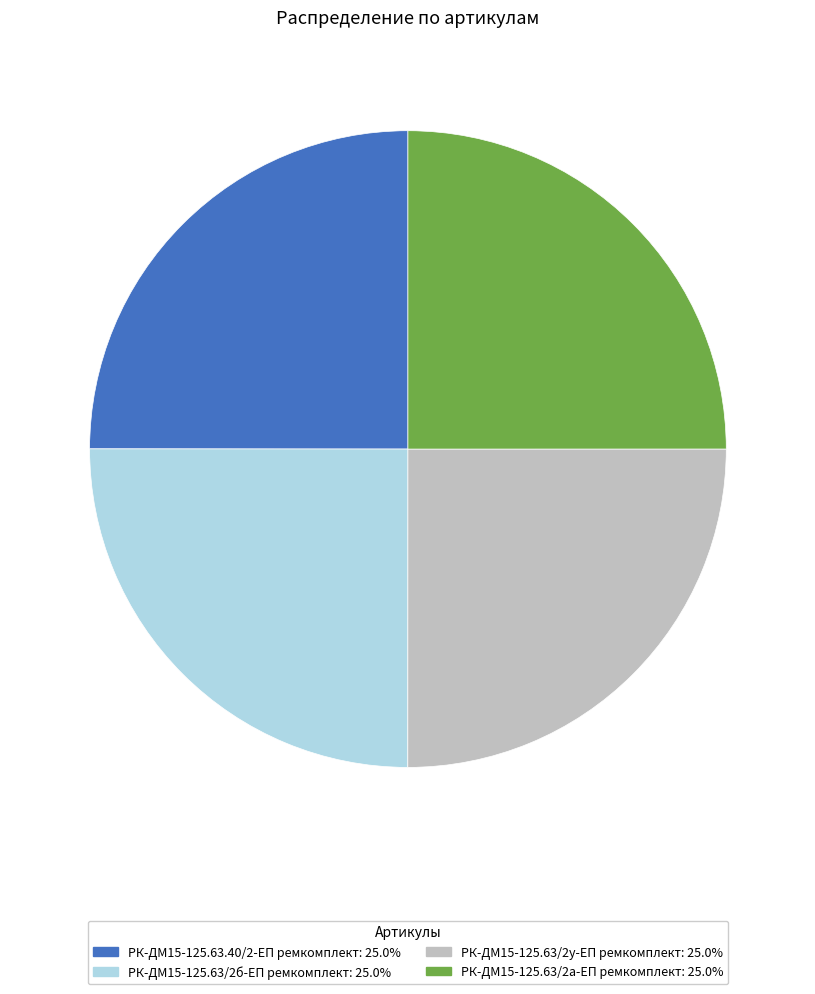

The РК-ДМ15-125.63/2у-ЕП ремкомплект slice represents 17% of the pie. True or false?

False